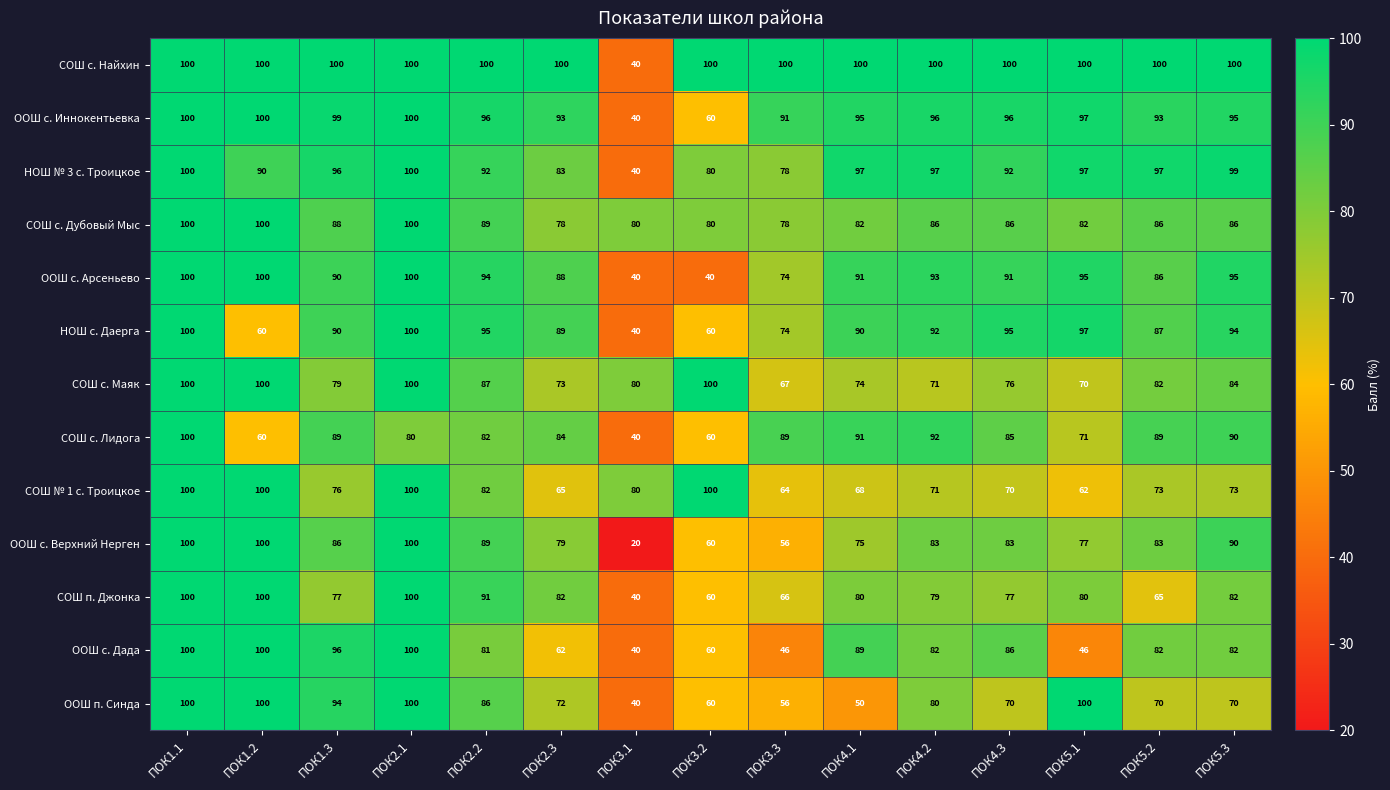

How many categories are shown in the chart?

15